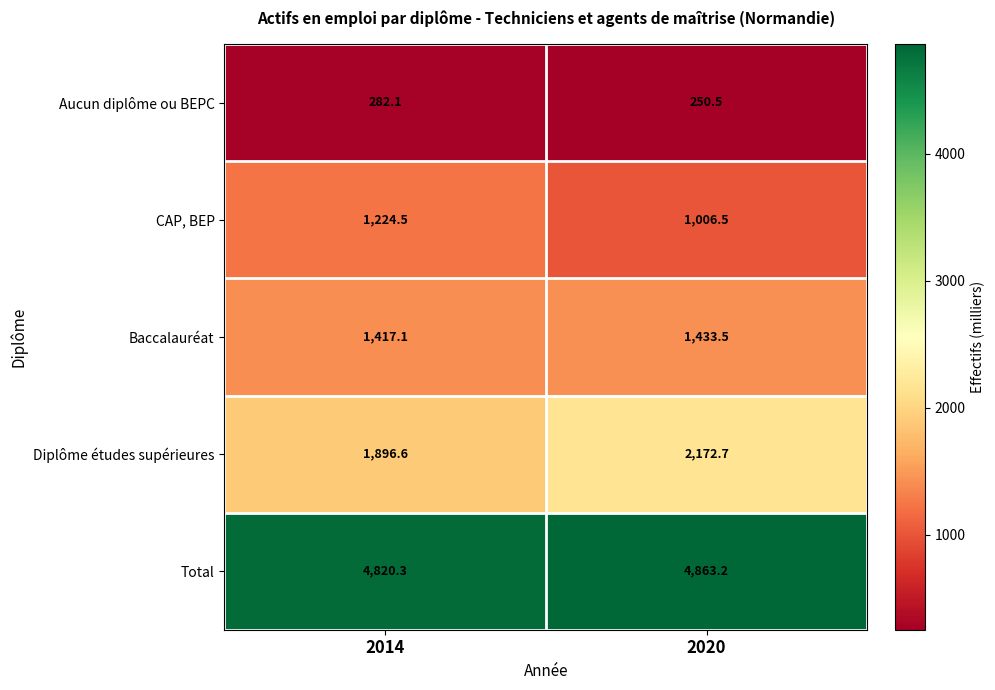

Rank the series at 2020 from highest to lowest value.

Total, Diplôme études supérieures, Baccalauréat, CAP, BEP, Aucun diplôme ou BEPC